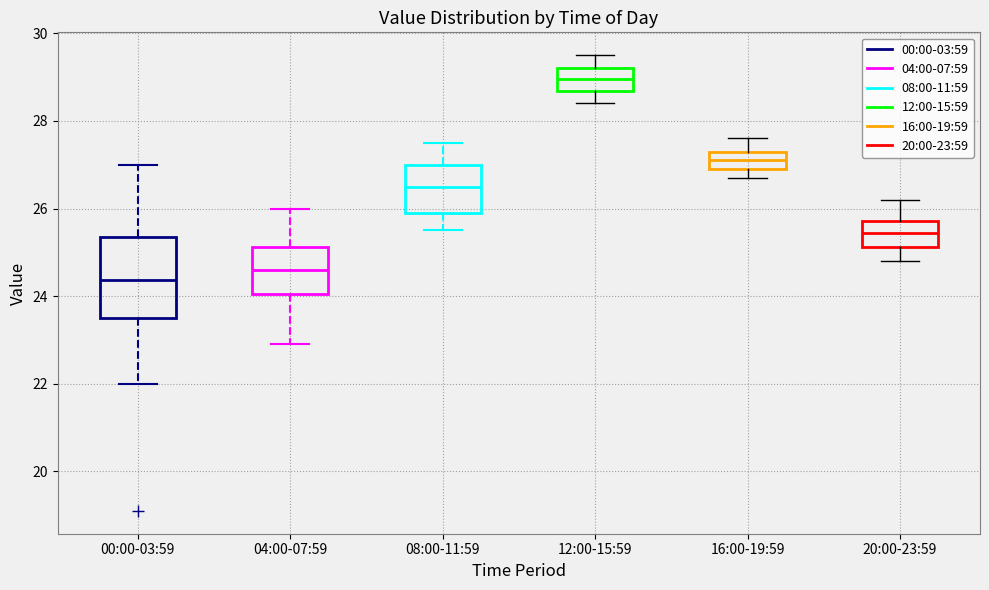

Reading left to right, read every box against the y-axis: the position of its median line, the range the box covers, and the ends of its whiskers. The values are not printed on the chart, so give them approximately, as read against the axis.

00:00-03:59: median 24.4, box 23.4 to 25.4, whiskers 22.0 to 27.0
04:00-07:59: median 24.6, box 24.0 to 25.2, whiskers 23.0 to 26.0
08:00-11:59: median 26.6, box 26.0 to 27.0, whiskers 25.6 to 27.6
12:00-15:59: median 29.0, box 28.6 to 29.2, whiskers 28.4 to 29.6
16:00-19:59: median 27.2, box 27.0 to 27.4, whiskers 26.8 to 27.6
20:00-23:59: median 25.4, box 25.2 to 25.8, whiskers 24.8 to 26.2